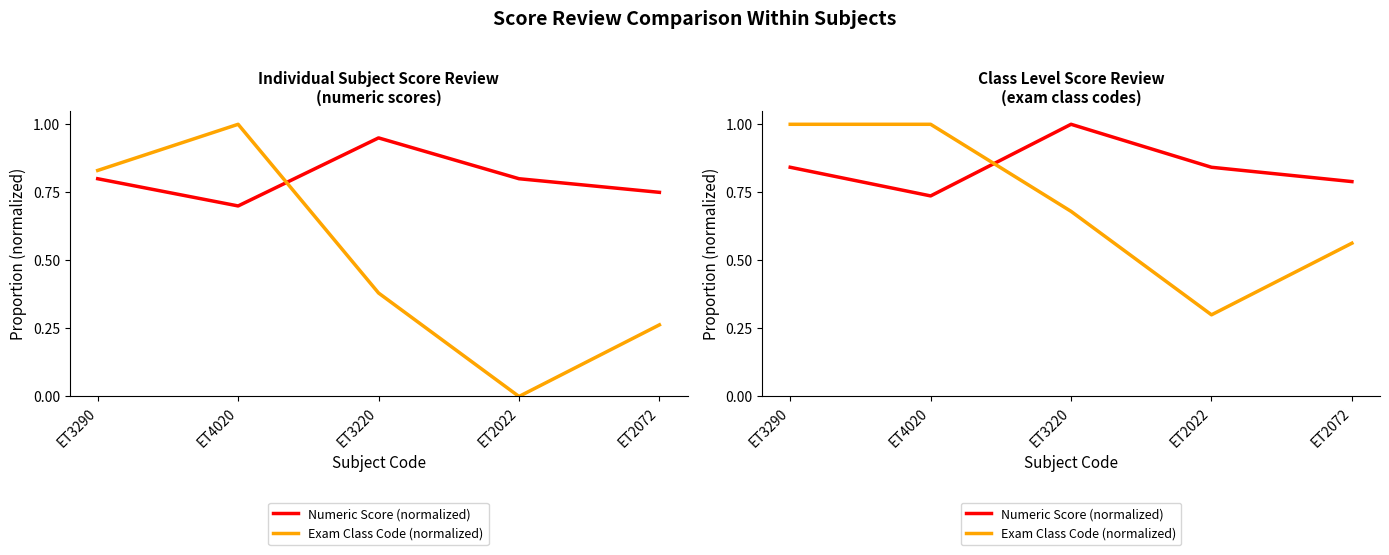

Reading left to right, extract all data points from this chart.

Numeric Score (normalized): 0.8	0.7	1.0	0.8	0.8
Exam Class Code (normalized): 1.0	1.0	0.7	0.3	0.6